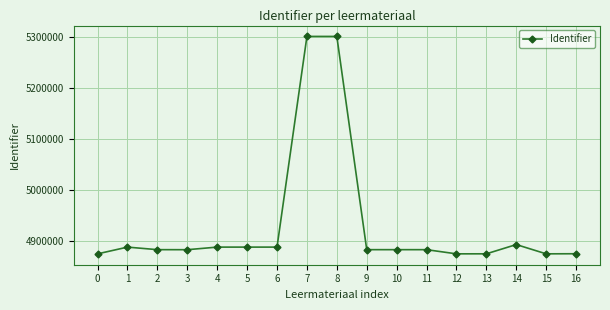

What is the minimum value shown in the chart?

4875369